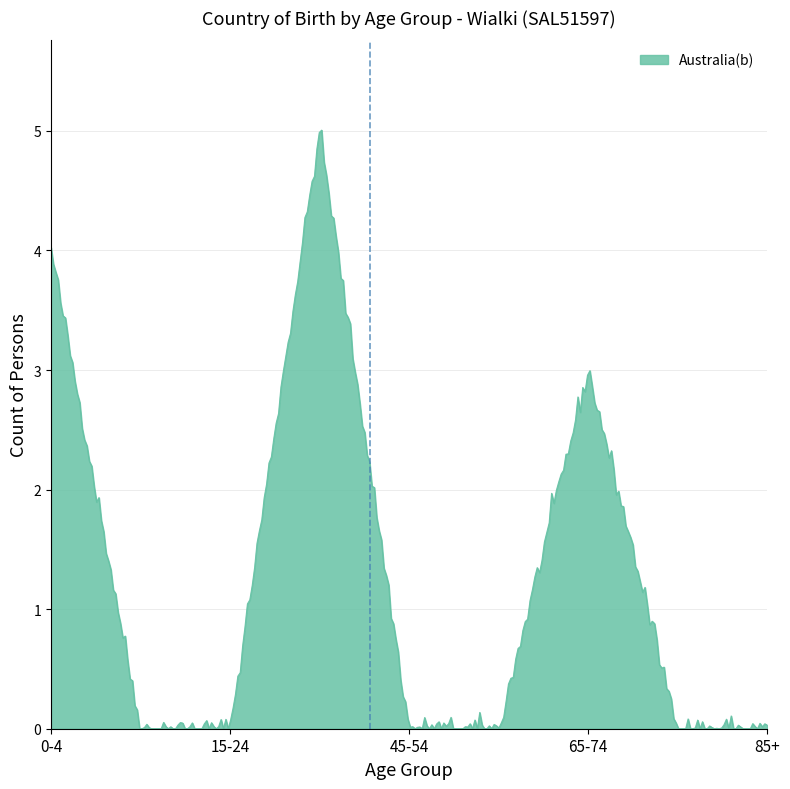

What is the difference between the second highest and second lowest values?

5.0